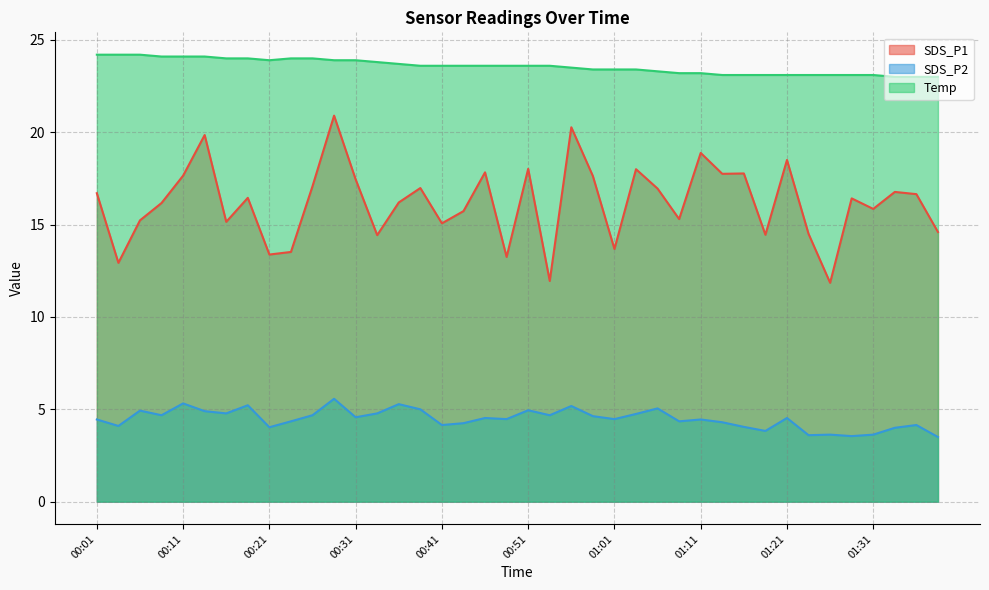

How many data points does each series have?

40